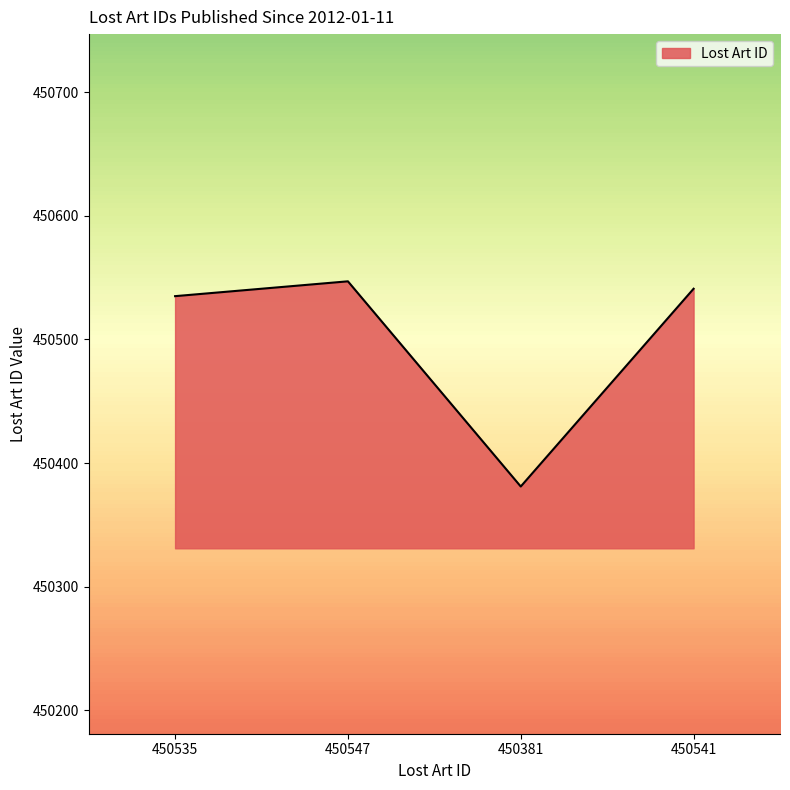

Is it true that the value at 450541 is 711345?

False